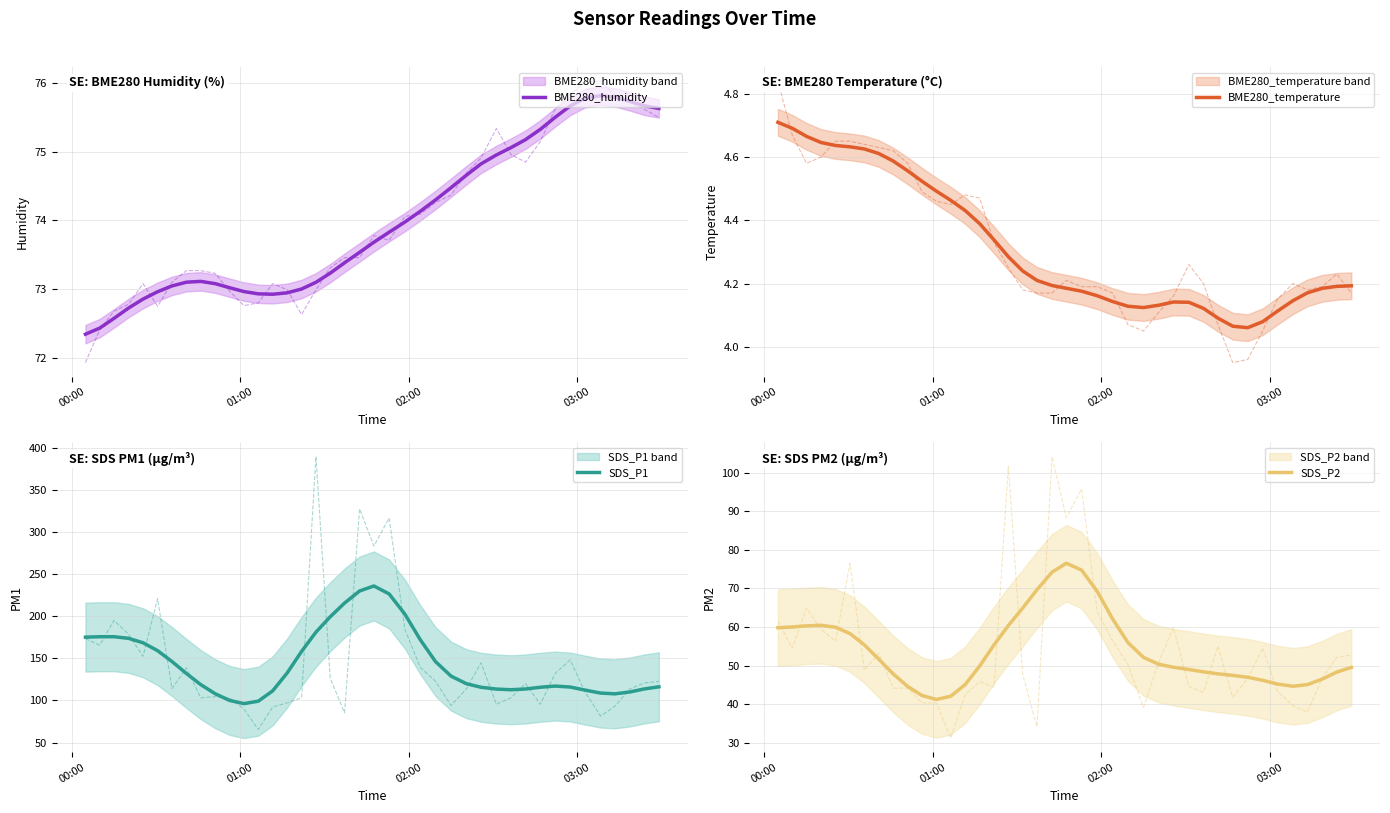

What is the minimum value for SDS_P2?

41.2